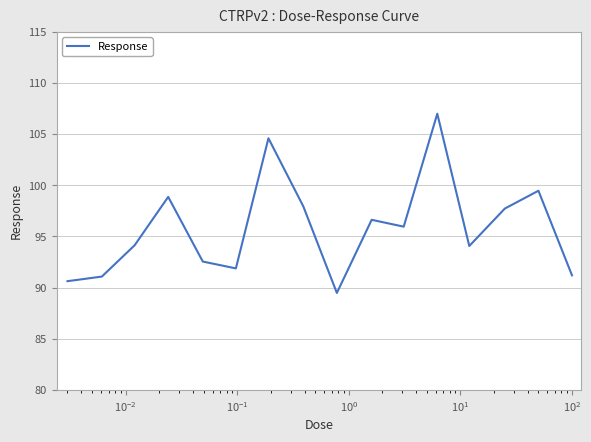

What is the smallest value displayed?

89.5